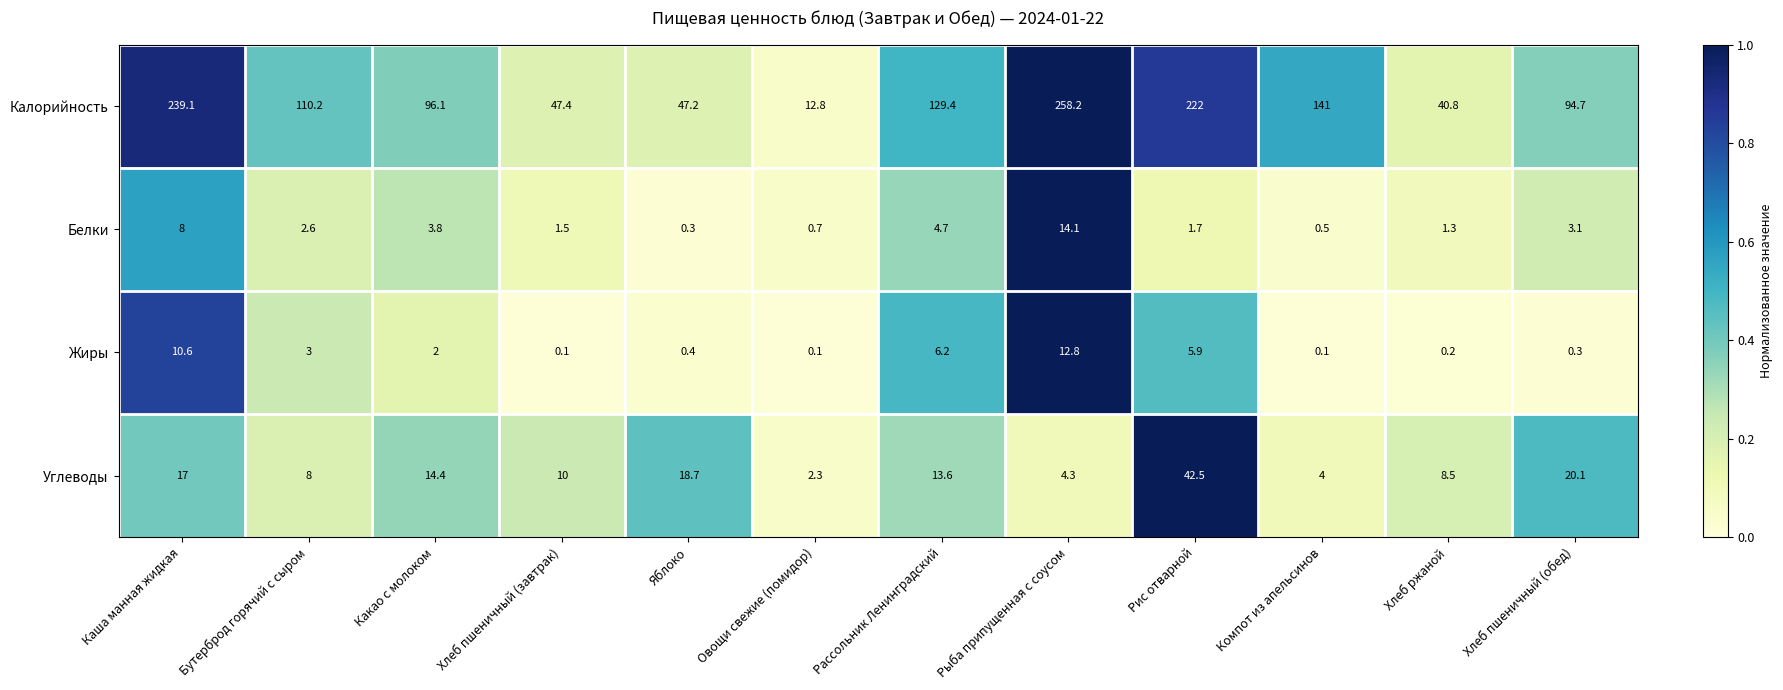

Is it true that Жиры equals 5.9 at Рис отварной?

True